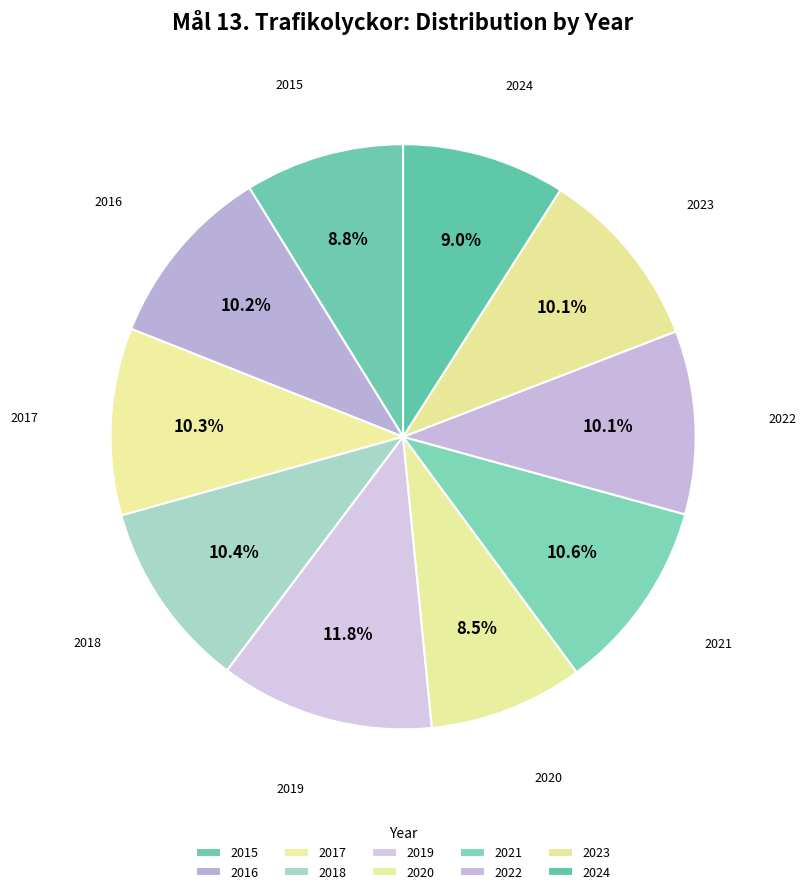

Combined, do 2024 and 2023 account for over 50%?

No